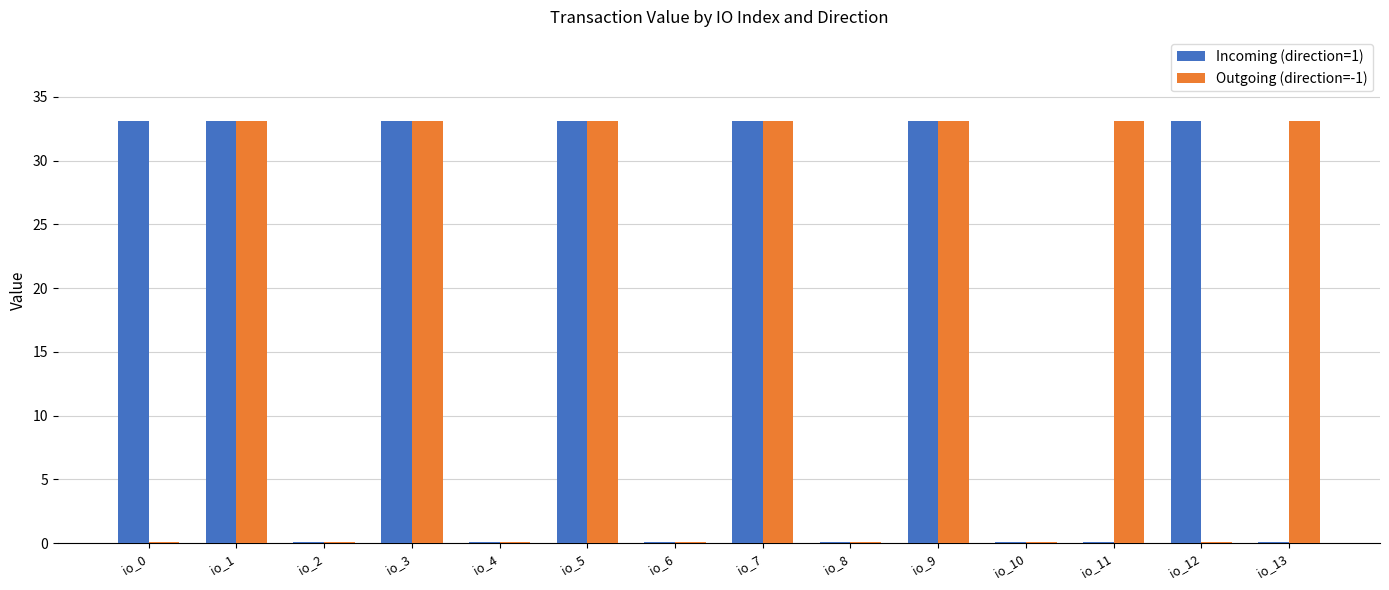

True or false: Incoming (direction=1) has a value of 53.1 at io_0.

False